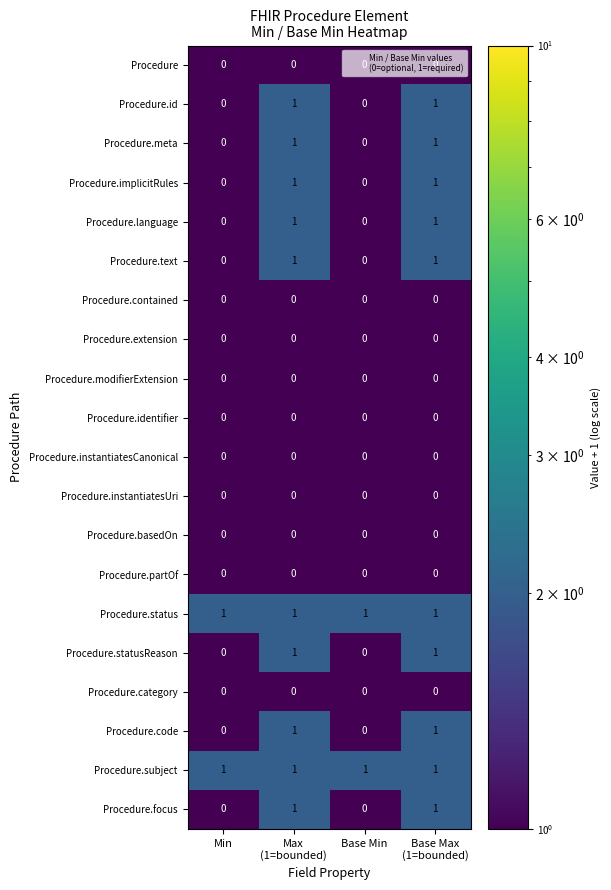

What is the total value across all series at Base Min?

2